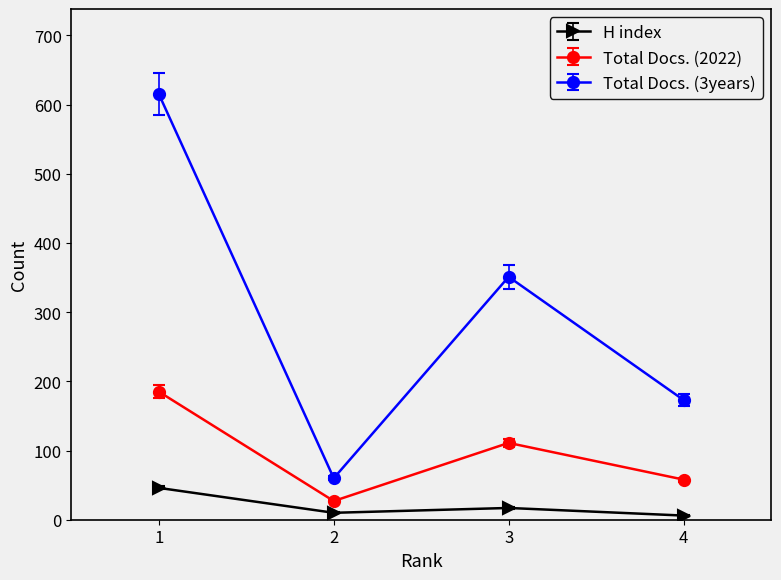

The value of H index at 1 is 46. True or false?

True